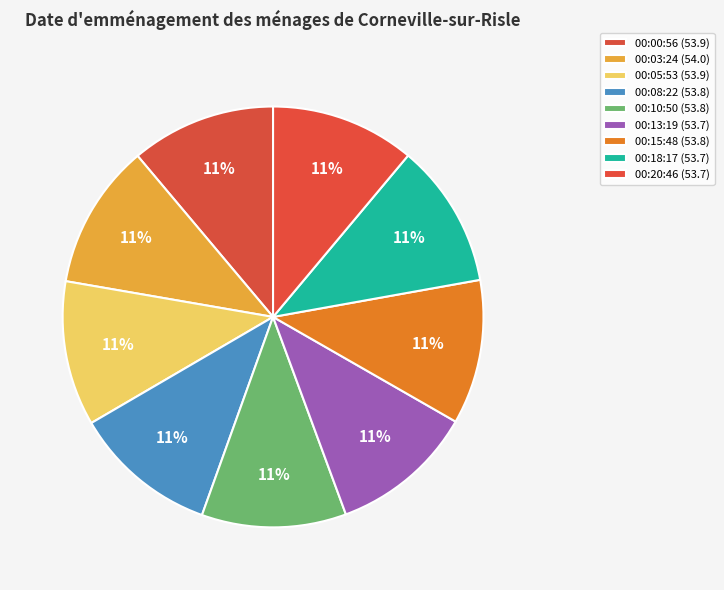

Which slice is the largest?

2018-09-10T00:03:24.989Z